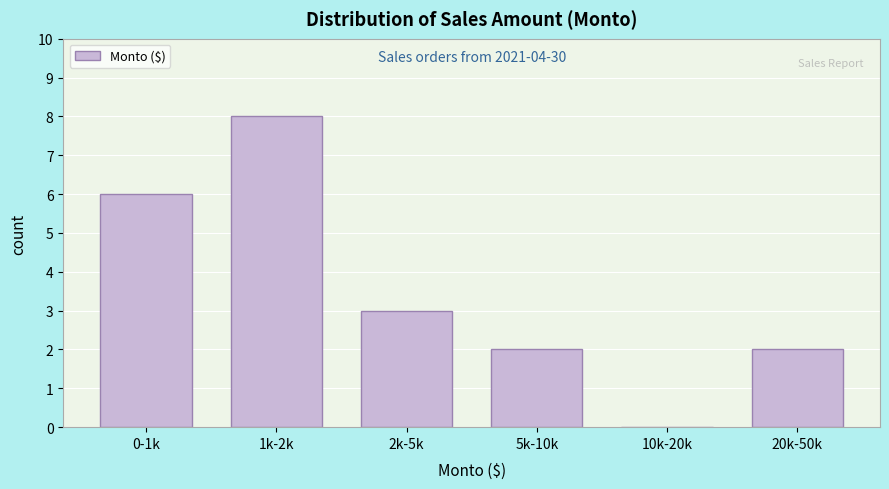

Reading right to left, extract all data points from this chart.

20k-50k=2	10k-20k=0	5k-10k=2	2k-5k=3	1k-2k=8	0-1k=6